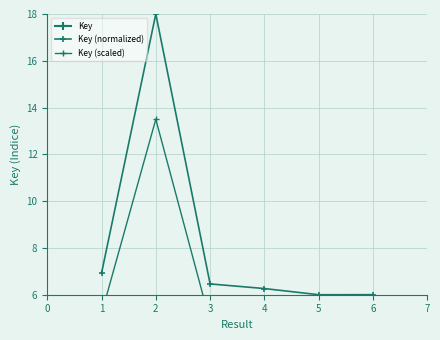

True or false: Key (normalized) and Key (scaled) cross at least once.

False